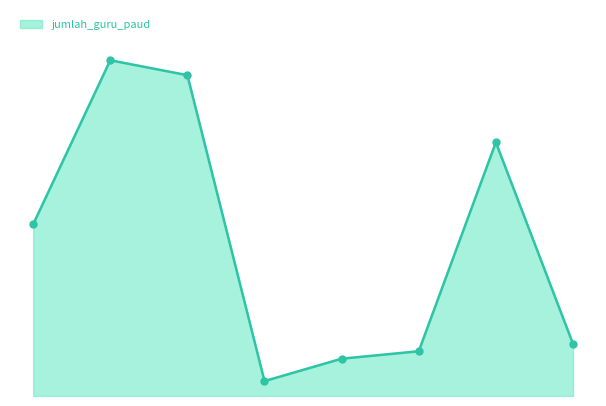

Does the chart have visible grid lines?

No